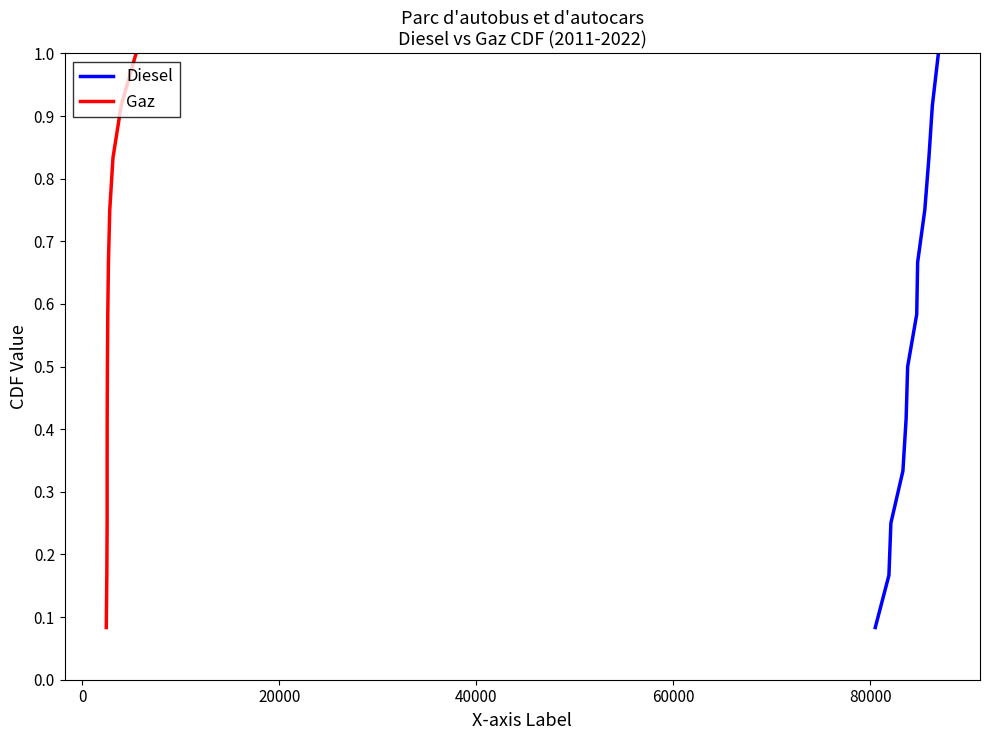

How many distinct data groups are displayed?

2